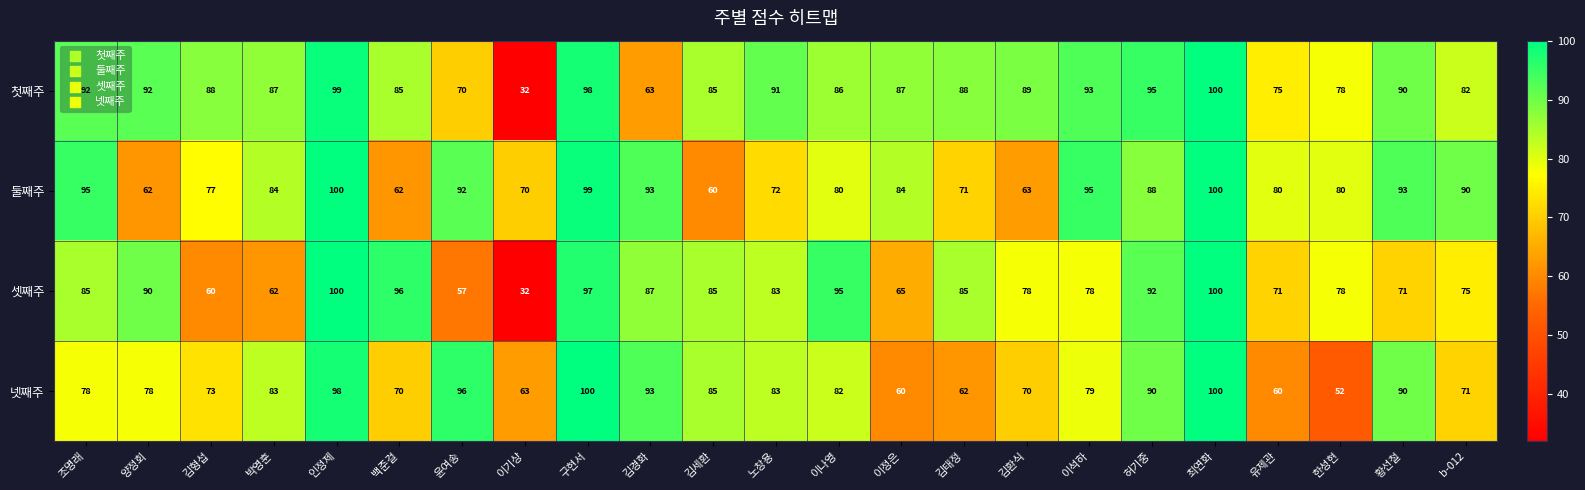

What is the minimum value for 첫째주?

32